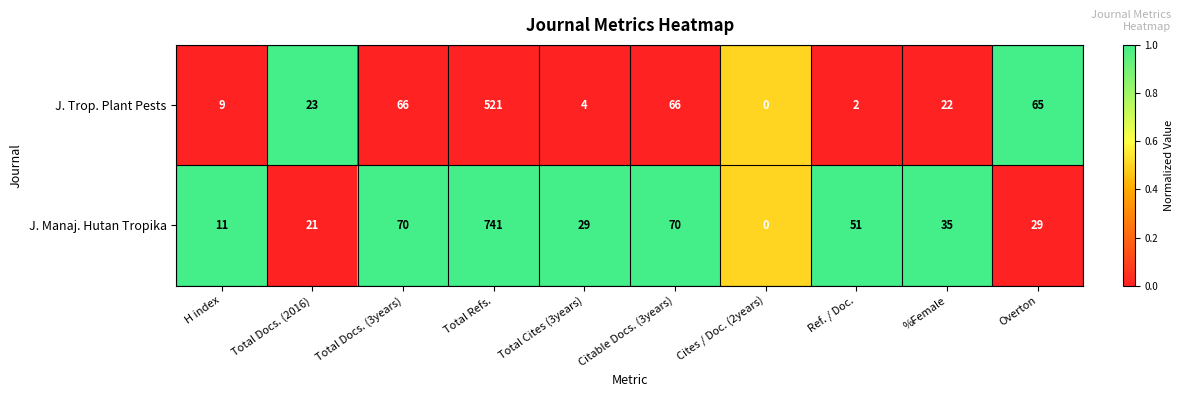

What value does the J. Manaj. Hutan Tropika series have at %Female?

35